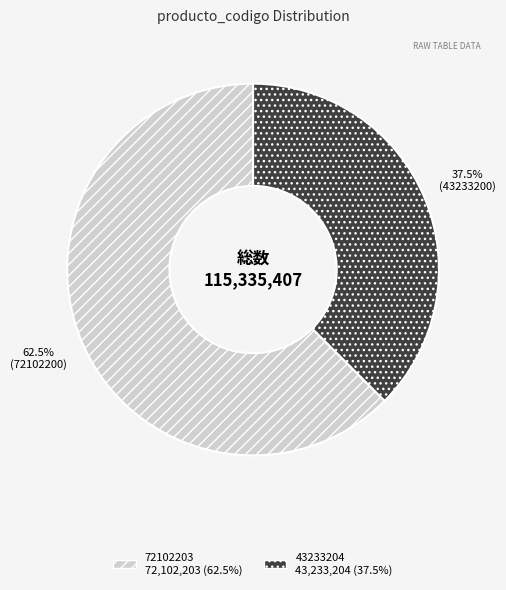

Does any single category account for the majority?

Yes